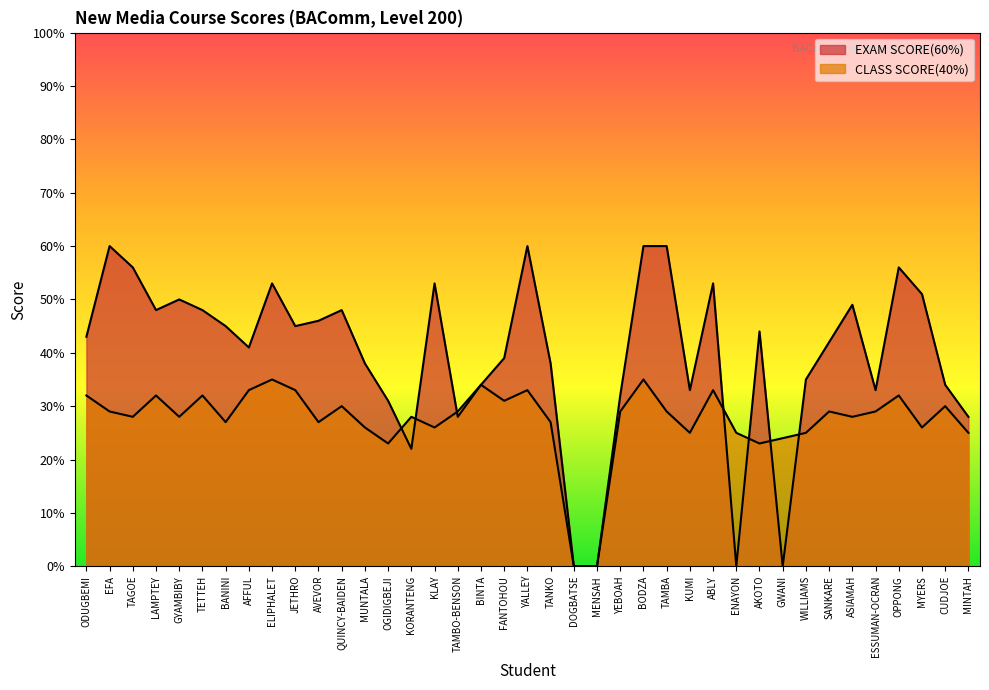

List the labels in order of EXAM SCORE(60%) value, smallest first.

DOGBATSE, MENSAH, ENAYON, GWANI, KORANTENG, TAMBO-BENSON, MINTAH, OGIDIGBEJI, YEBOAH, KUMI, ESSUMAN-OCRAN, BINTA, CUDJOE, WILLIAMS, MUNTALA, TANKO, FANTOHOU, AFFUL, SANKARE, ODUGBEMI, AKOTO, BANINI, JETHRO, AVEVOR, LAMPTEY, TETTEH, QUINCY-BAIDEN, ASIAMAH, GYAMBIBY, MYERS, ELIPHALET, KLAY, ABLY, TAGOE, OPPONG, EFA, YALLEY, BODZA, TAMBA